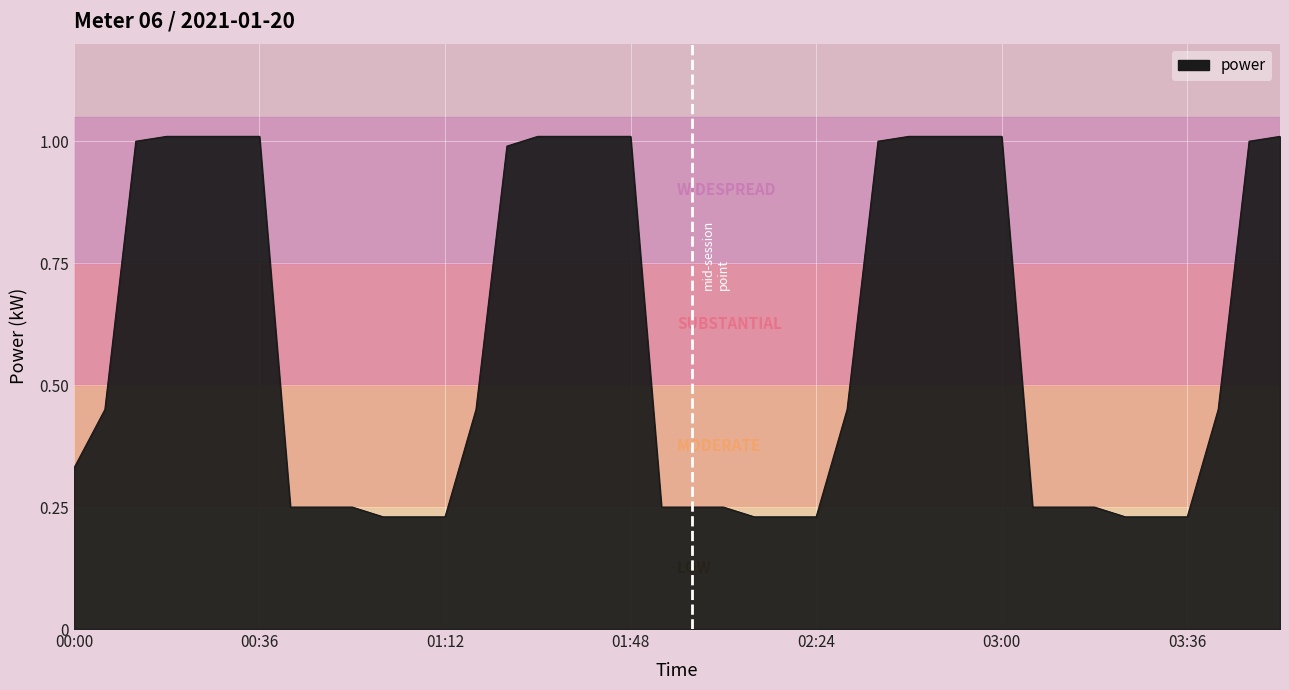

What is the maximum value shown in the chart?

1.0